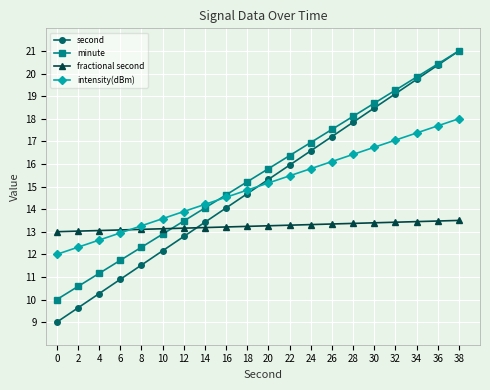

Is it true that intensity(dBm) equals 26.5 at 34?

False